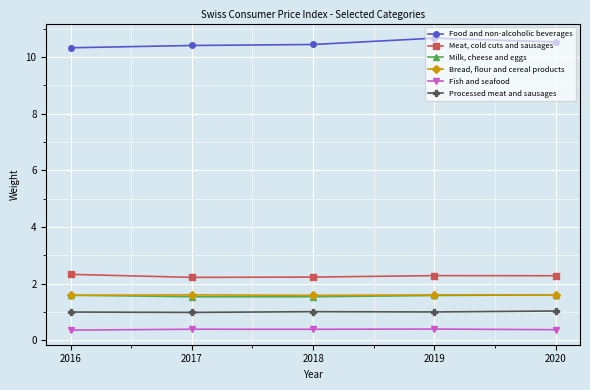

Is the value of Food and non-alcoholic beverages at 2018 greater than the value of Milk, cheese and eggs at 2020?

Yes